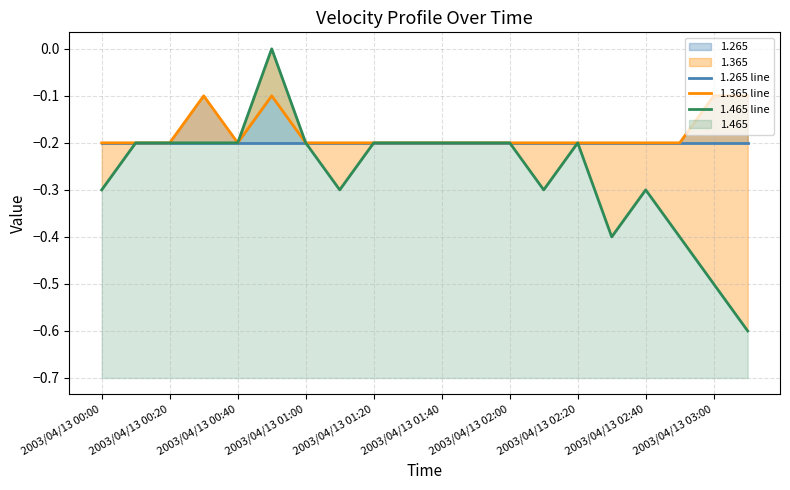

Read the 1.465 line value at 2003/04/13 00:40.

-0.2